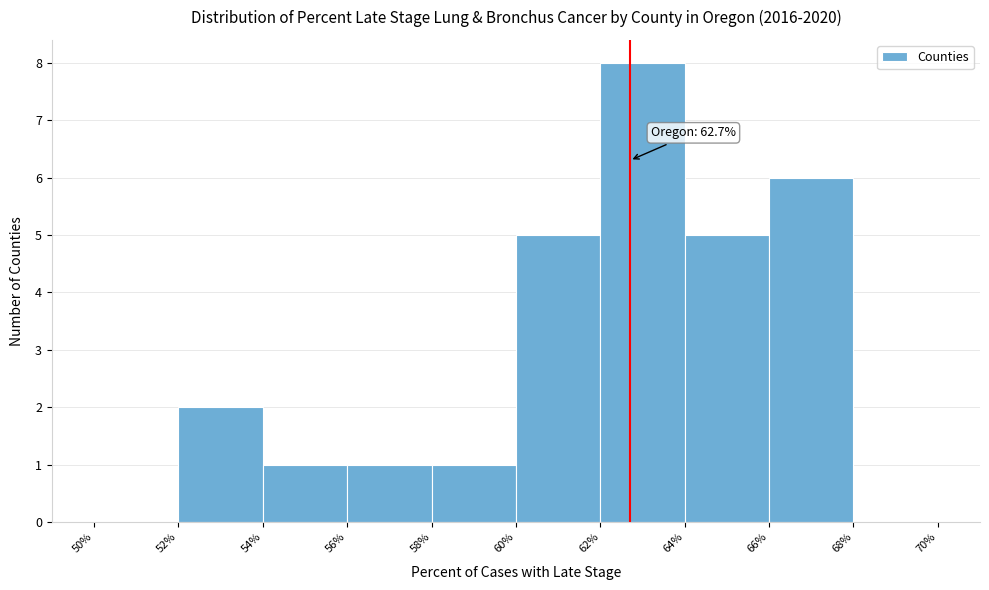

Which range on the x-axis has the tallest bar?

62% to 64%